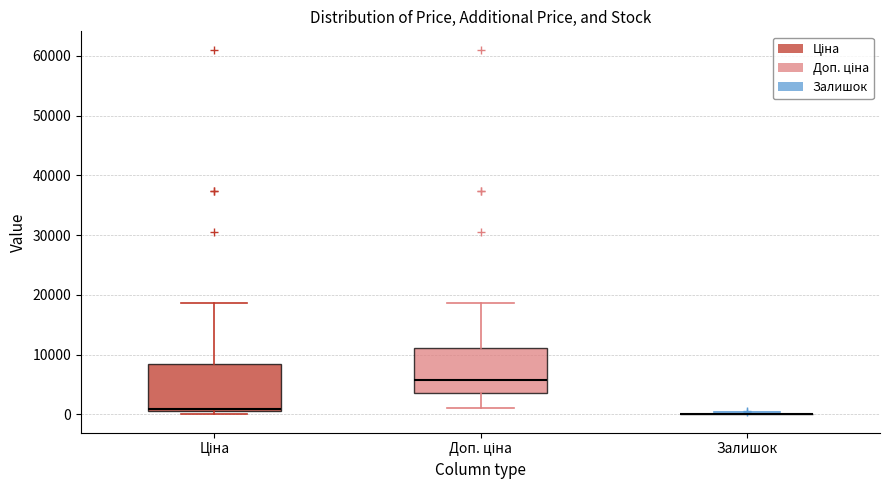

Reading left to right, transcribe this box plot: for each box, give where its median line is, the range the box spans, and where its two whiskers end, as read against the y-axis. The values are not printed on the chart, so give them approximately, as read against the axis.

Ціна: median 1000, box 1000 to 8000, whiskers 0 to 19000
Доп. ціна: median 6000, box 4000 to 11000, whiskers 1000 to 19000
Залишок: box collapsed to a line at 0, whiskers 0 to 0